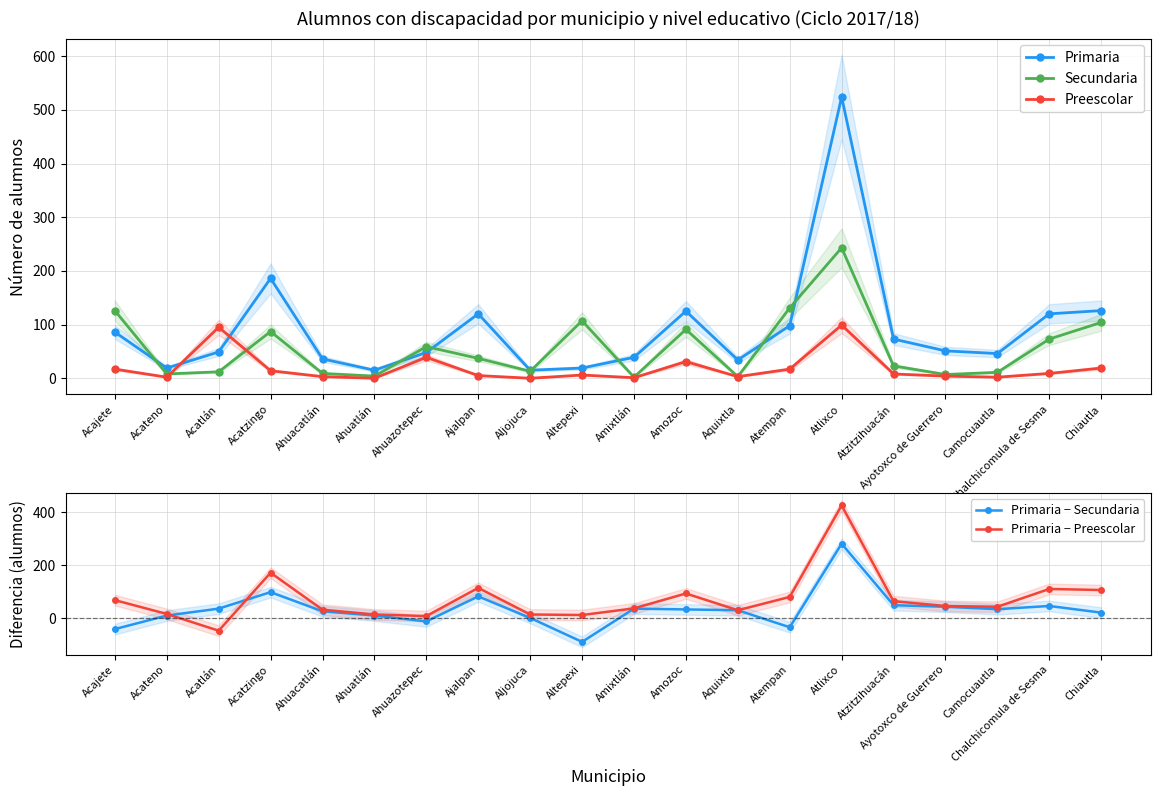

What is the average value of the Primaria − Secundaria series?

34